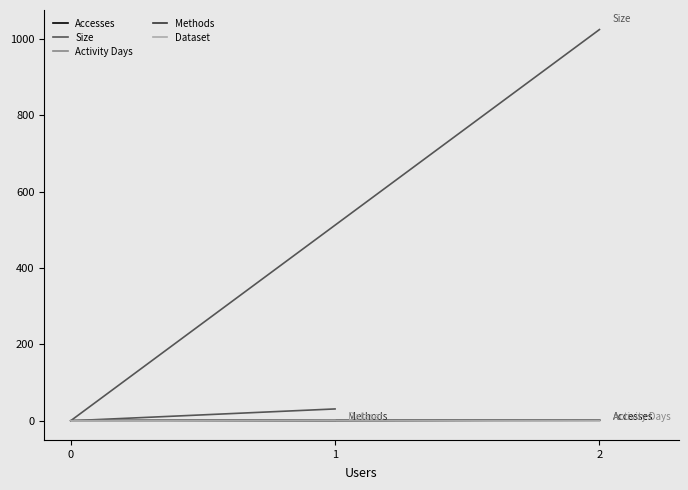

True or false: Methods and Accesses intersect in this chart.

False